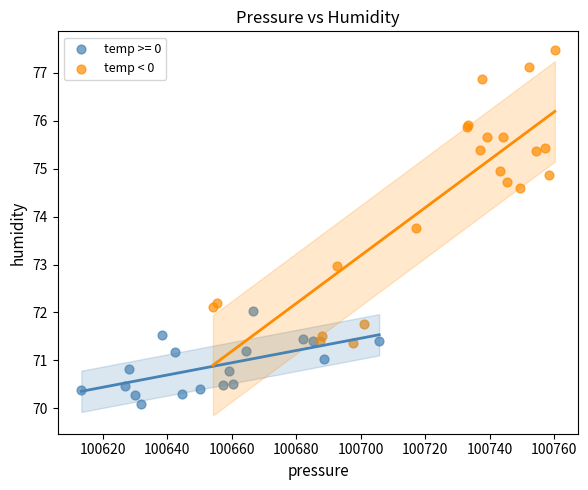

Which series contains the highest Y value?

temp < 0